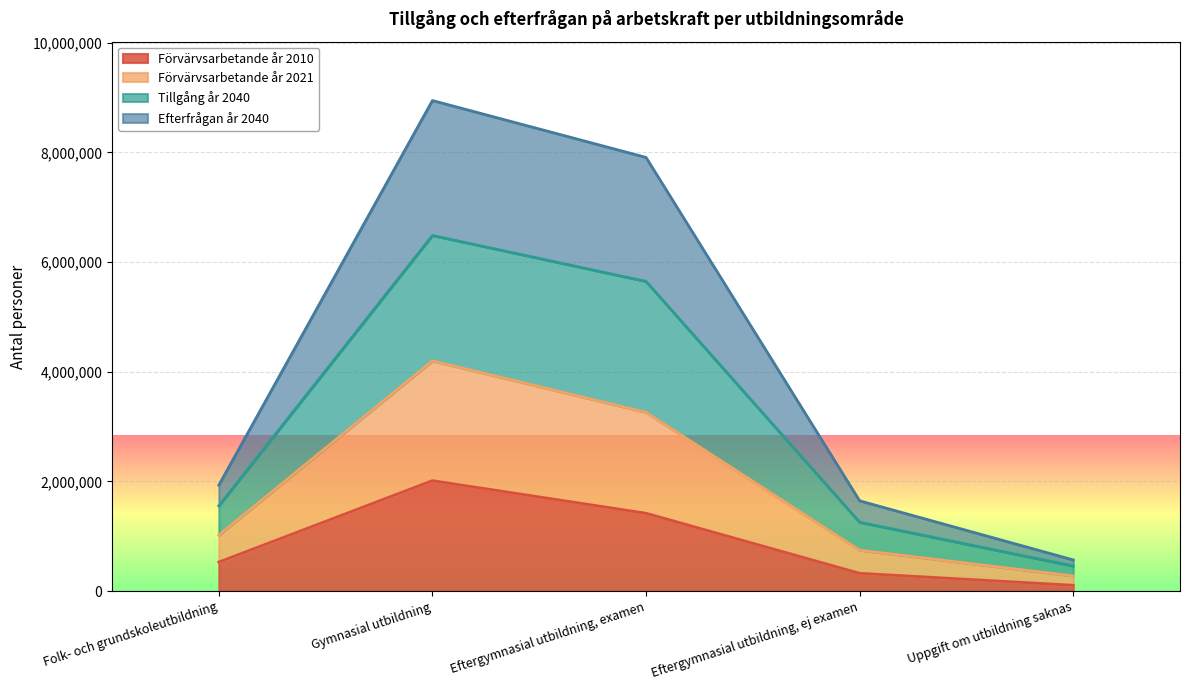

Is it true that Förvärvsarbetande år 2010 equals 1420390 at Eftergymnasial utbildning, examen?

True